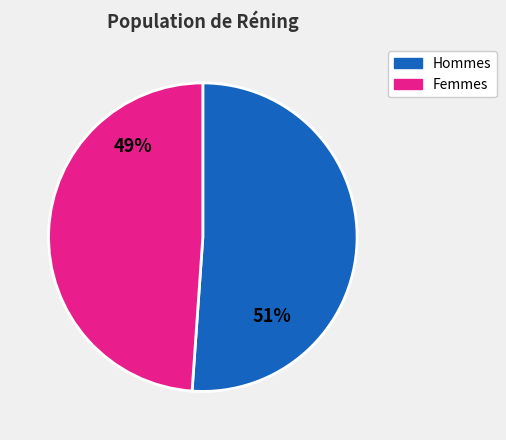

To the nearest percent, what is the difference between the largest and smallest slice percentages?

2%